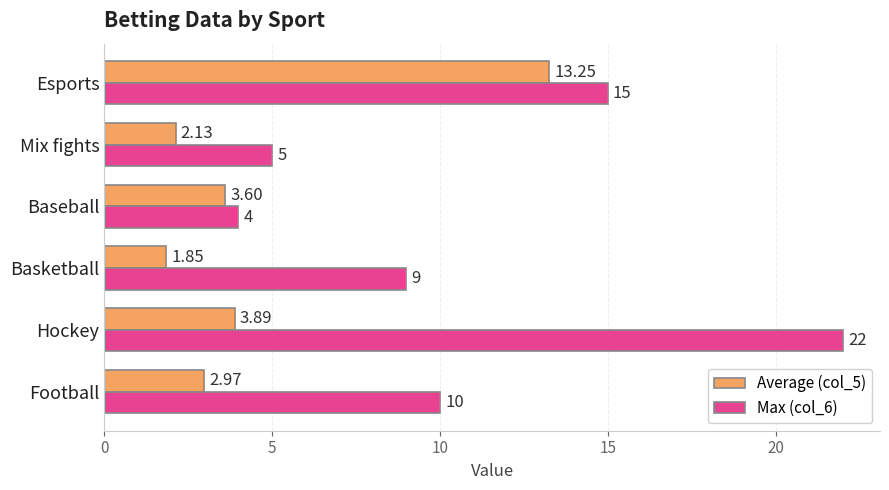

Which series changed the most between Football and Mix fights?

Max (col_6)